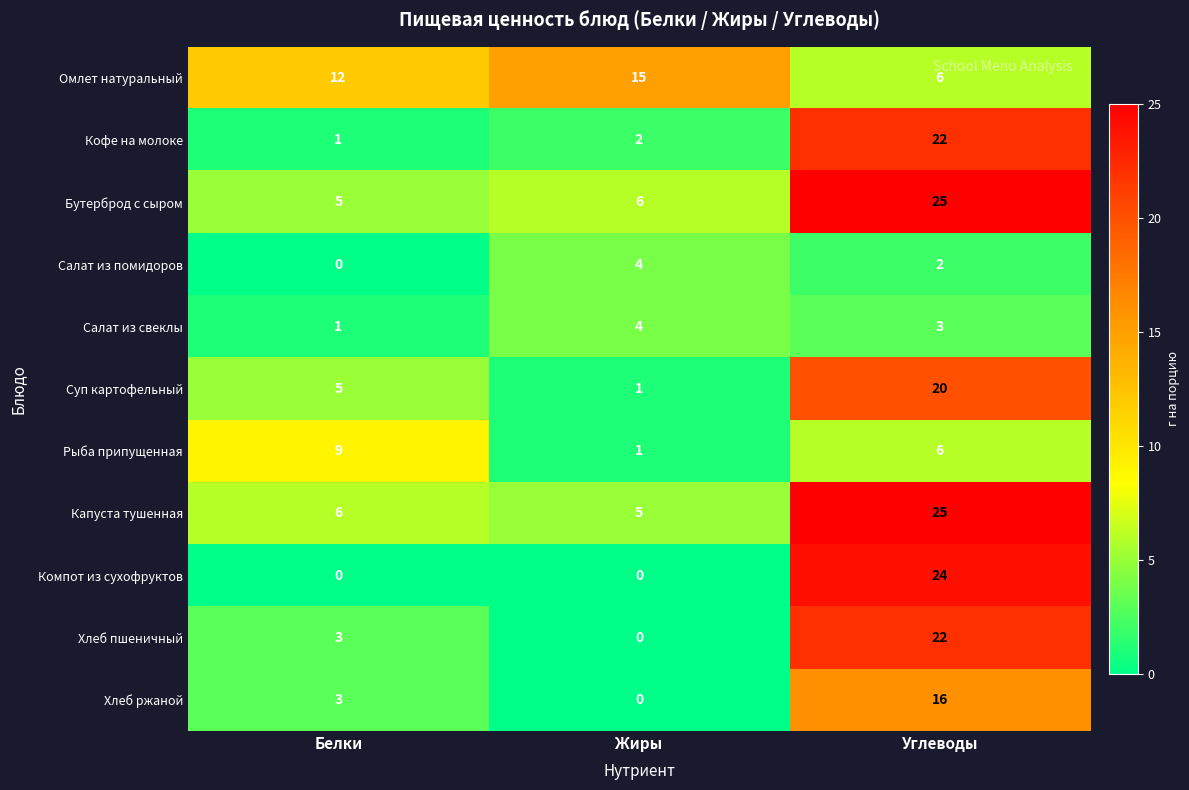

At how many categories does at least one series exceed 1?

3